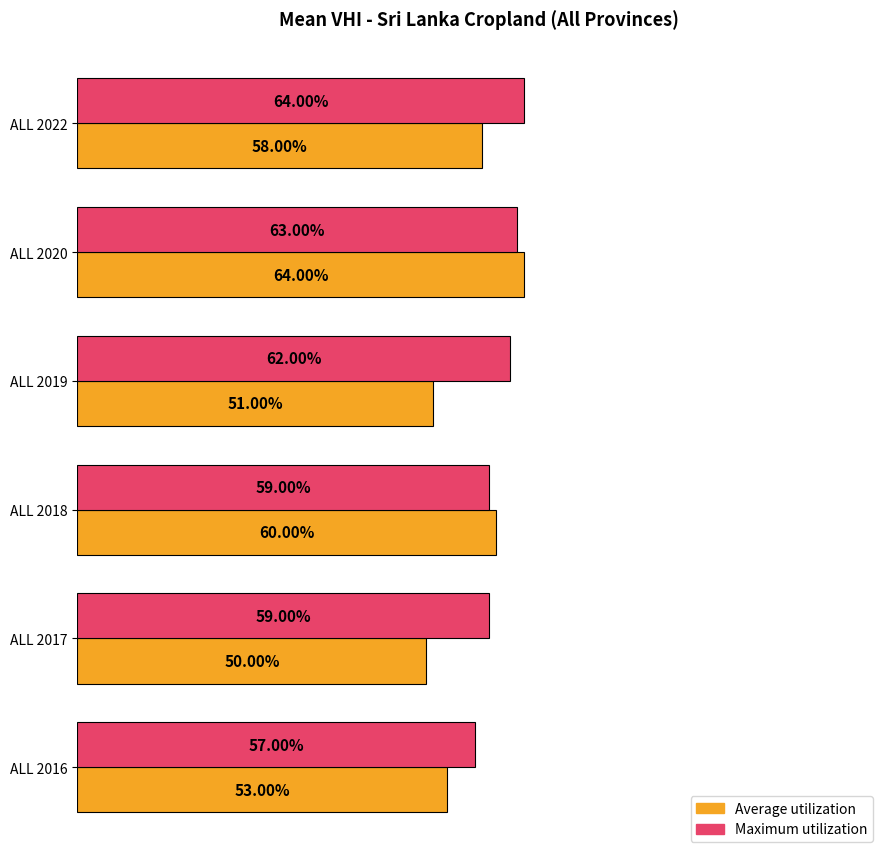

What are all the series names shown in the legend?

Average utilization, Maximum utilization